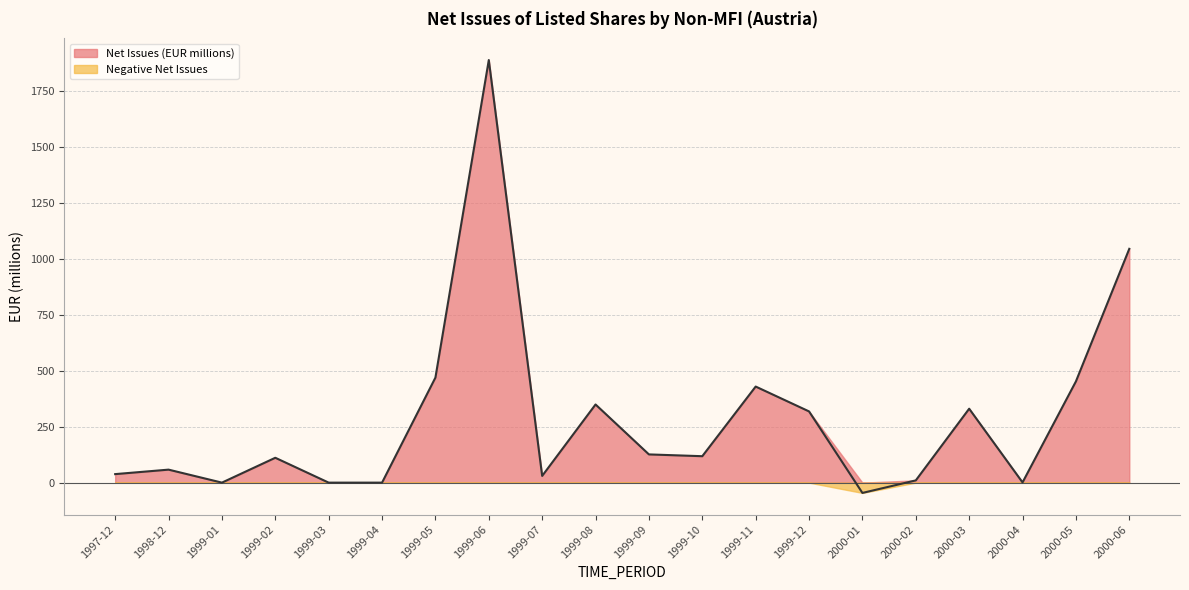

What is the approximate value at 1997-12, to the nearest 10?

40